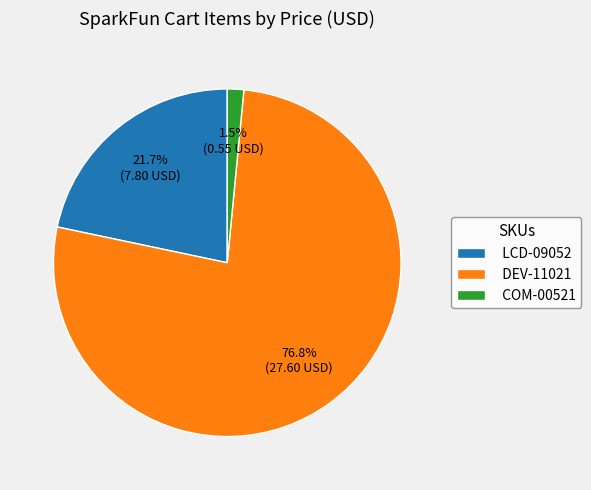

Which category accounts for the majority?

DEV-11021